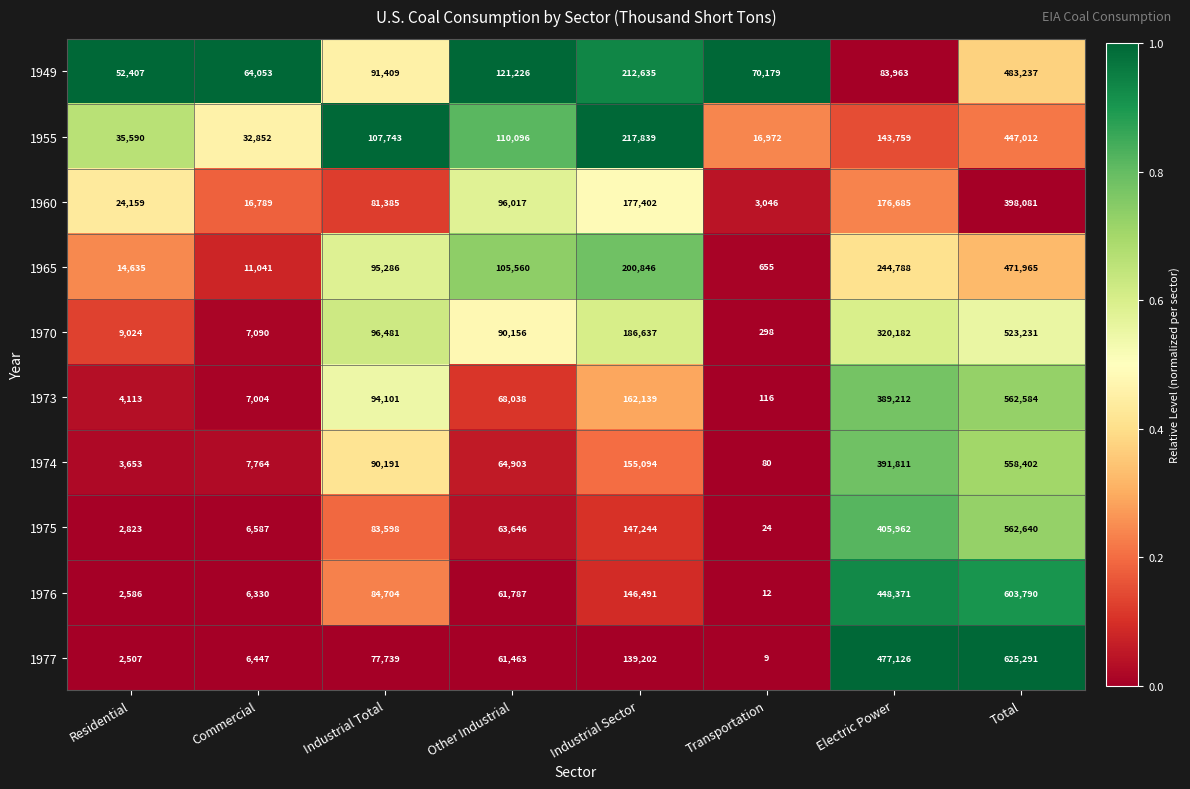

Which label corresponds to the smallest value in the chart?

Transportation